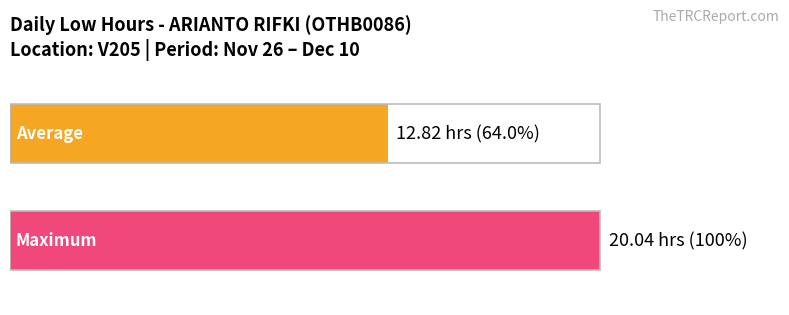

The chart shows a value of 4.0 at 26. True or false?

False